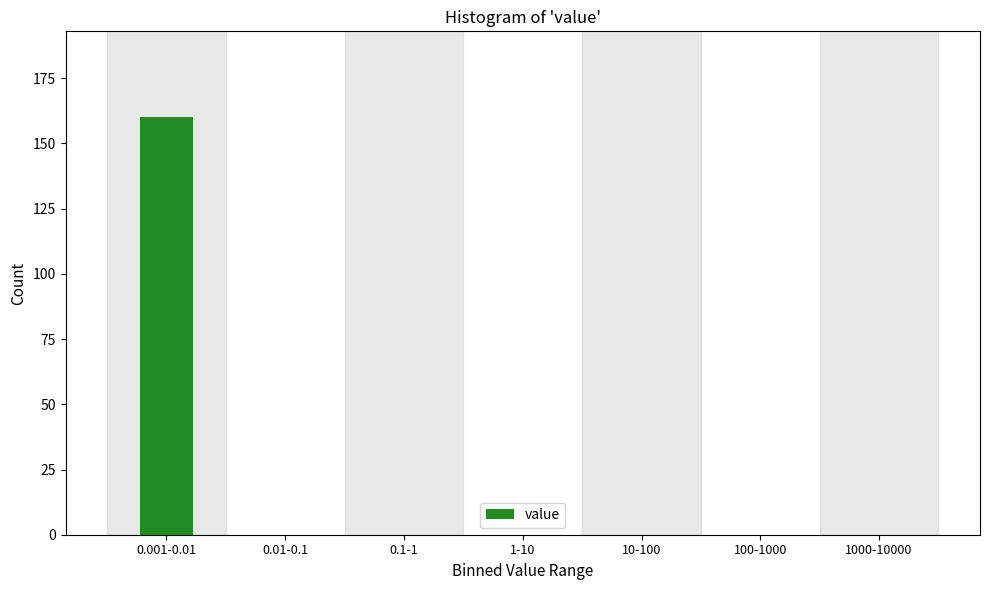

Reading right to left, extract all data points from this chart.

1000-10000=0	100-1000=0	10-100=0	1-10=0	0.1-1=0	0.01-0.1=0	0.001-0.01=160